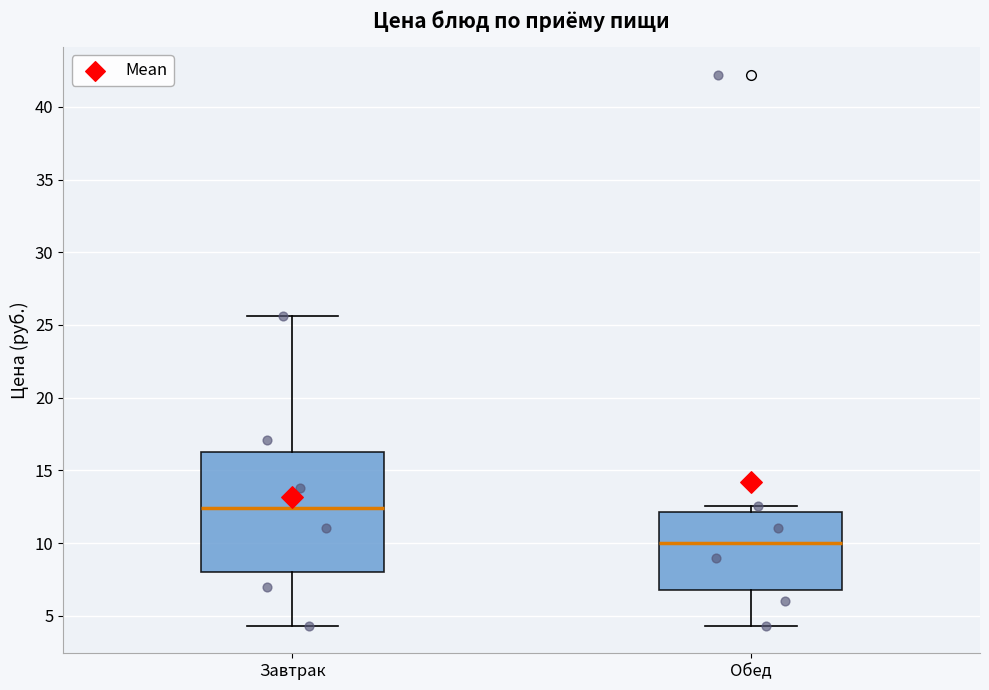

Where does the lower whisker of the box for Обед end on the y-axis? The values are not printed on the chart, so give them approximately, as read against the axis.

4.5